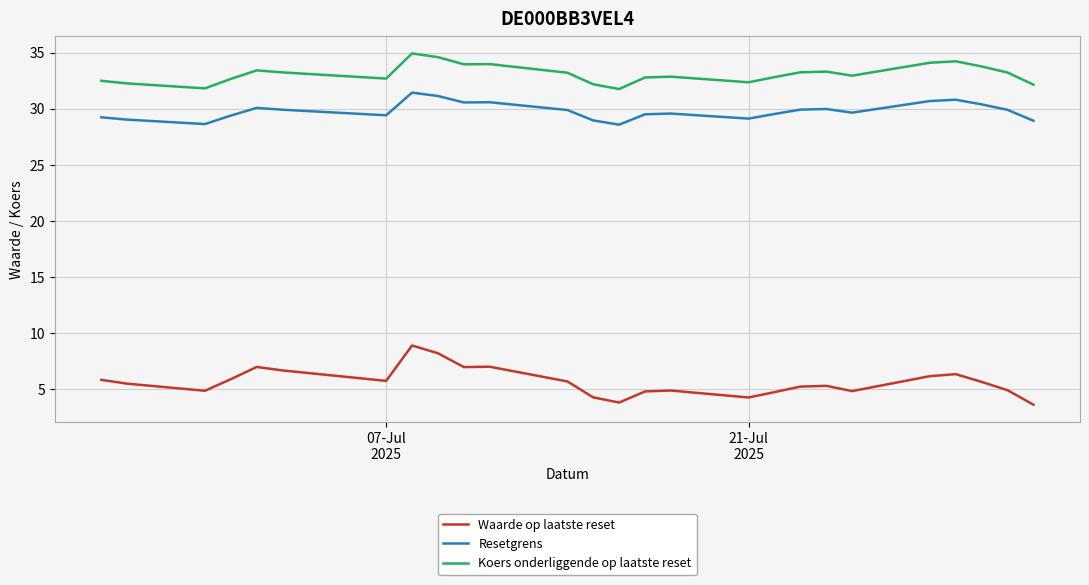

What are all the series names shown in the legend?

Waarde op laatste reset, Resetgrens, Koers onderliggende op laatste reset